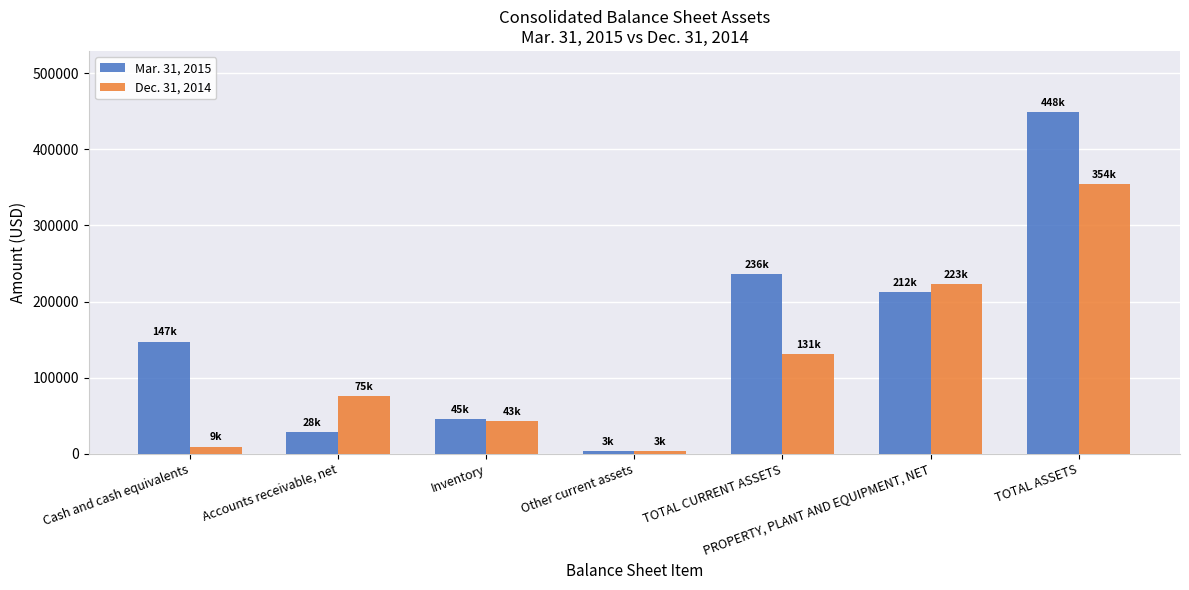

How many bars are there in each group?

2